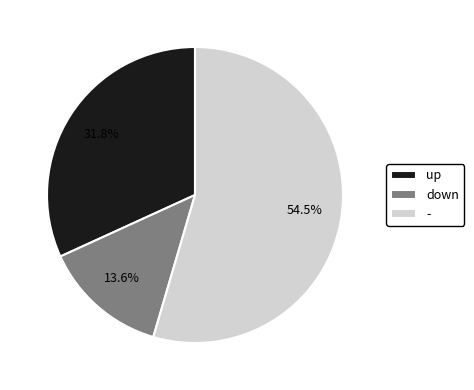

Count the number of slices in the pie.

3